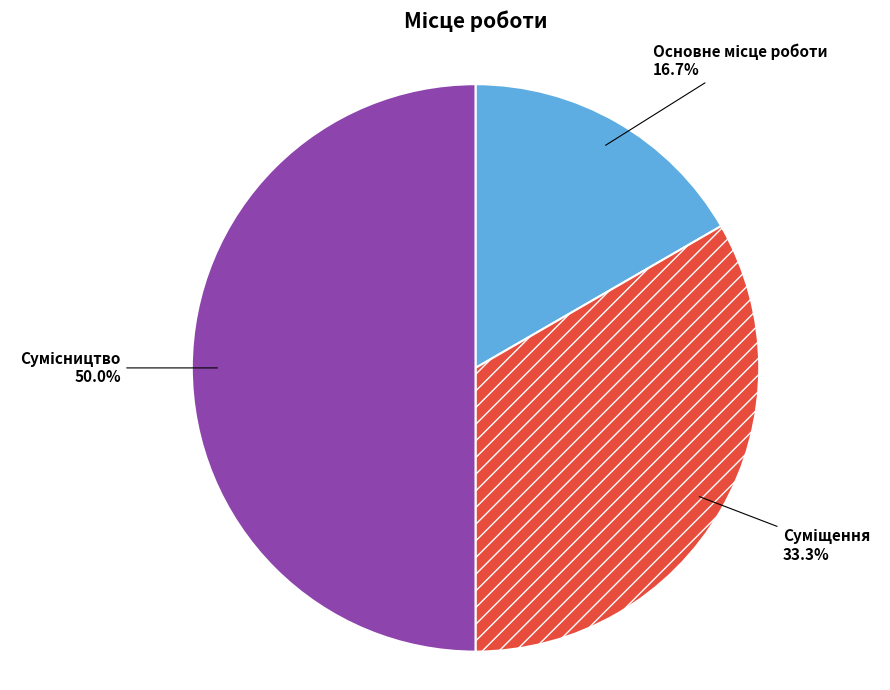

Is the sum of Суміщення and Сумісництво greater than half?

Yes